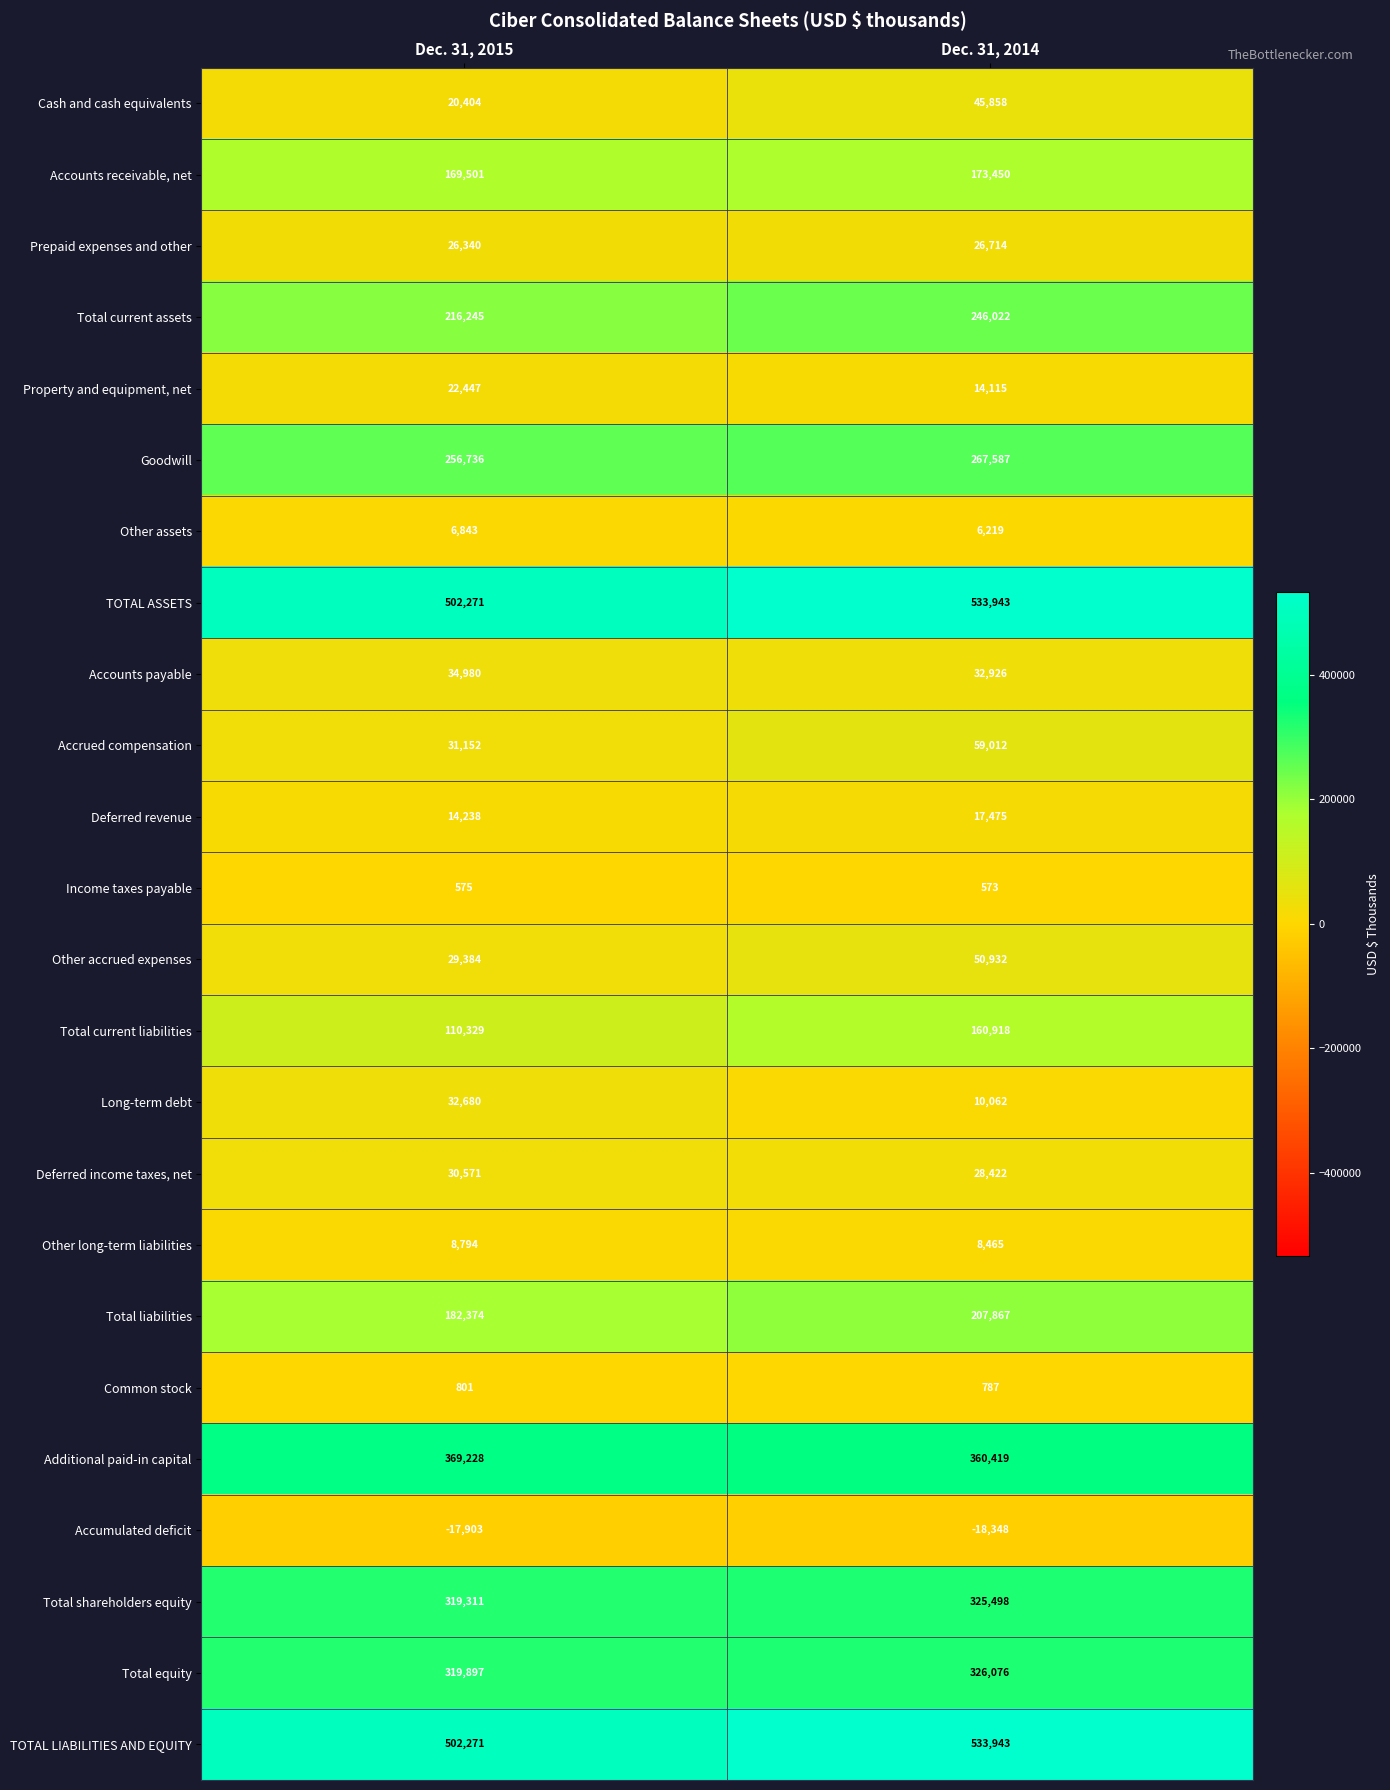

What is the difference between the maximum and minimum values in the Deferred revenue series?

3237